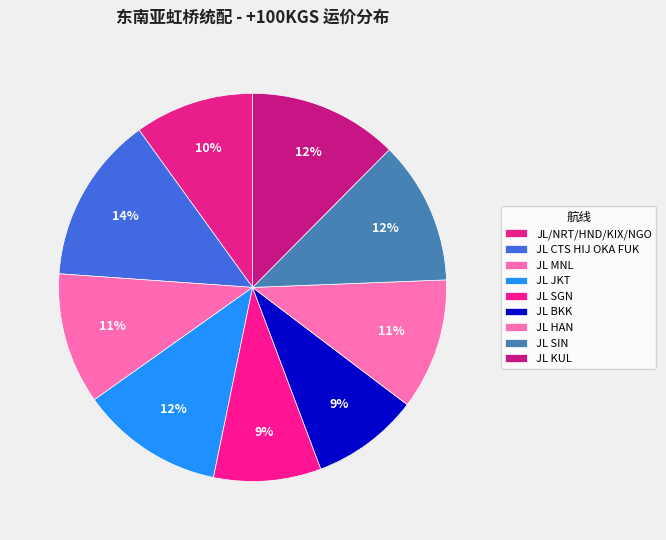

What percentage do JL SGN and JL MNL together represent?

19.9%